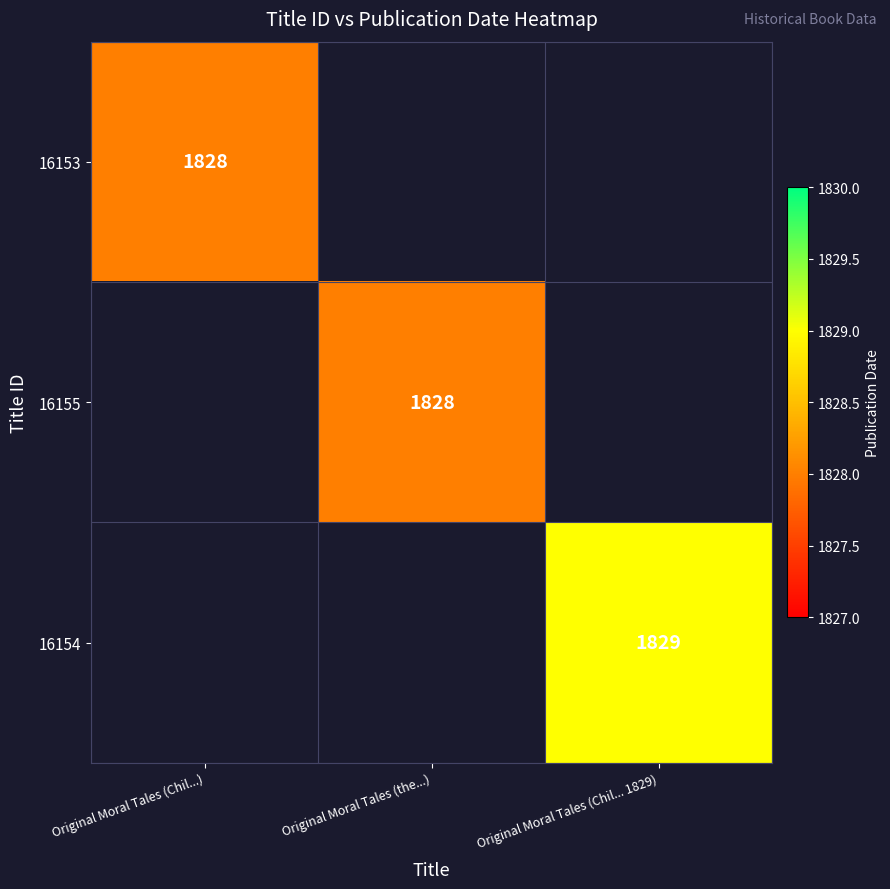

The value of 16154 at Original Moral Tales (Chil... 1829) is 798.4. True or false?

False